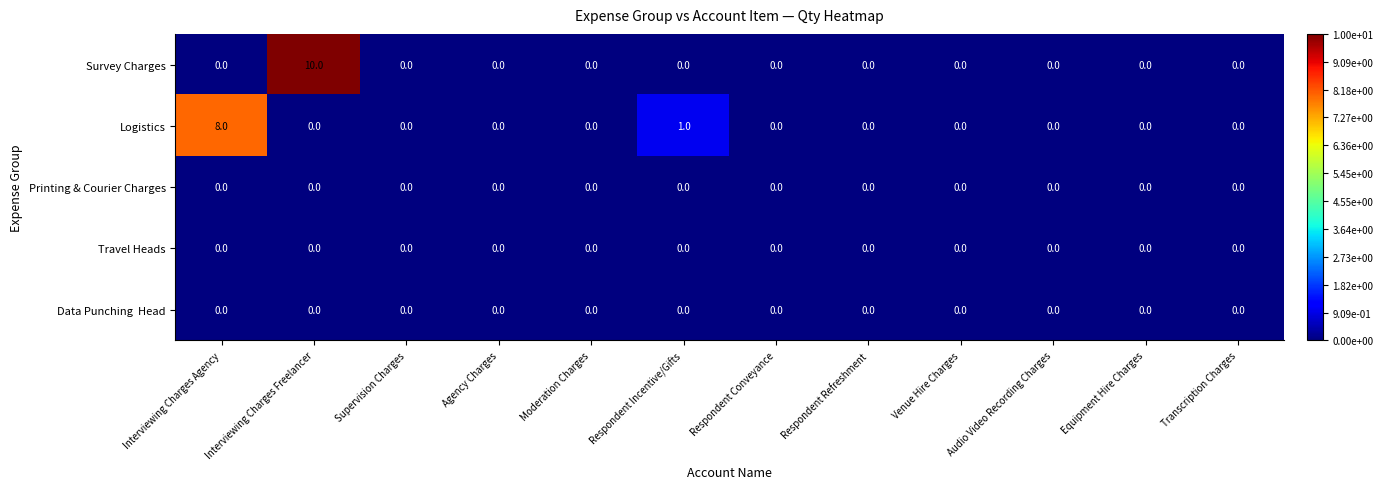

Is it true that Printing & Courier Charges equals 0 at Agency Charges?

True